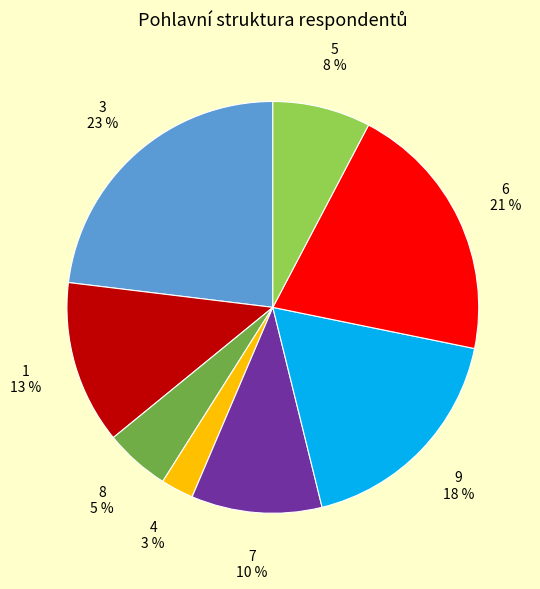

To the nearest percent, what is the average slice percentage?

12%